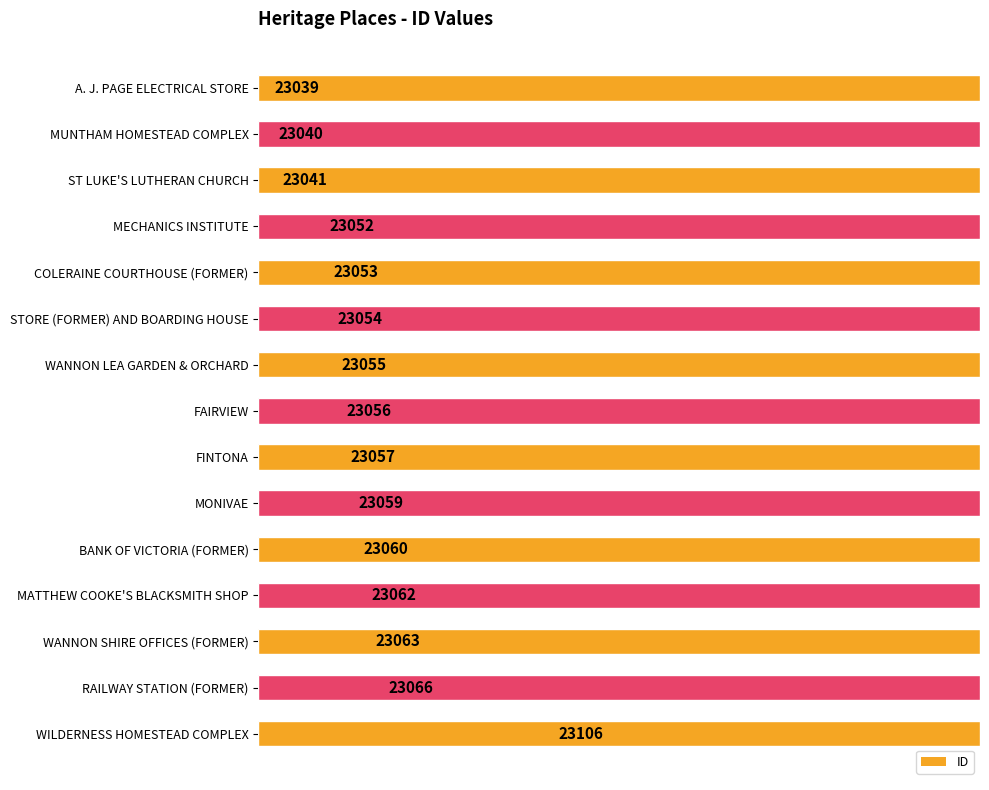

What is the average value?

23058